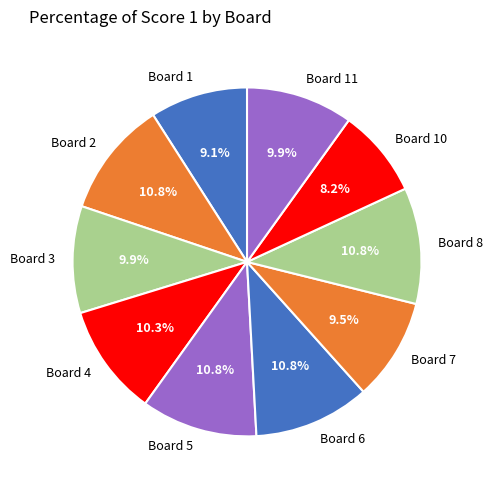

To the nearest percent, what portion does Board 4 represent?

10%